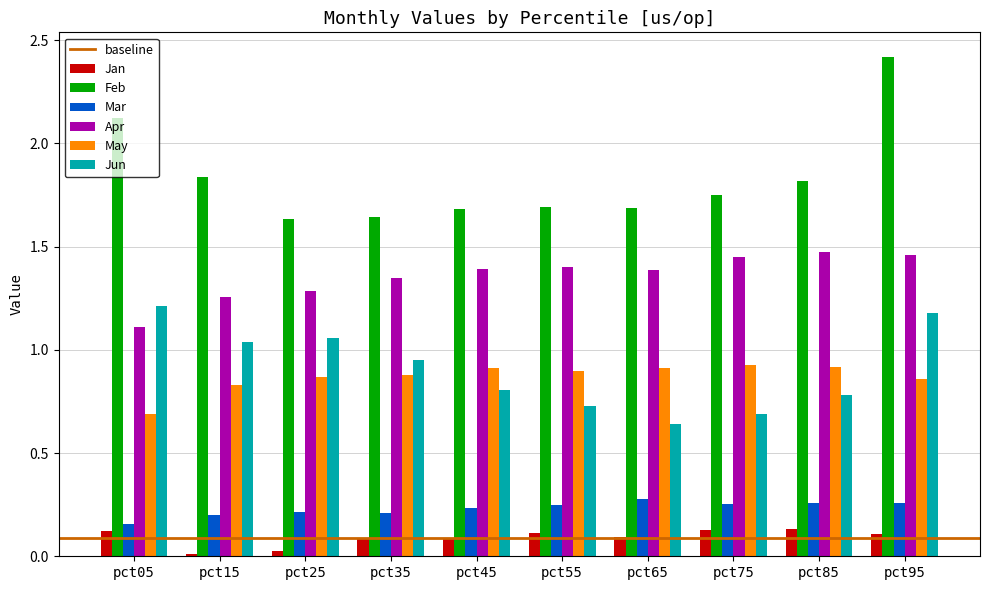

Is the value of Jan at pct75 greater than the value of May at pct25?

No